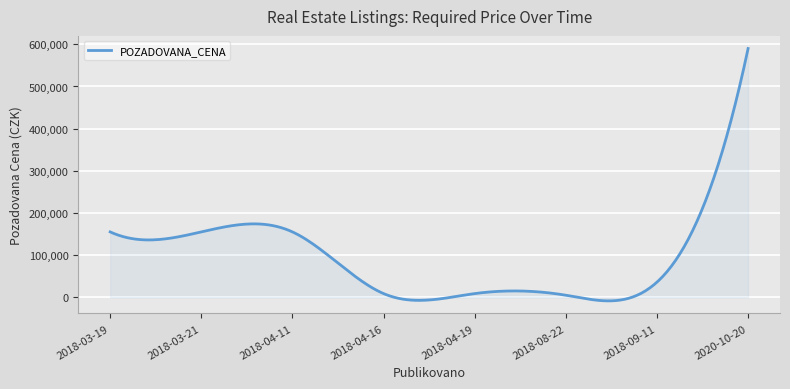

What is the difference between the maximum and minimum values?

598317.0